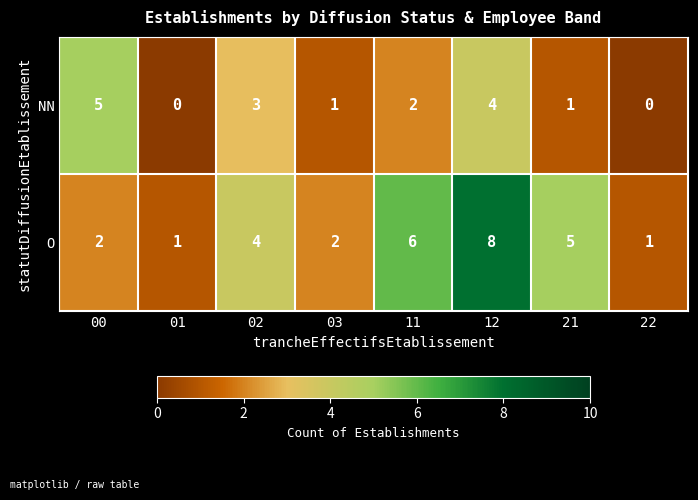

Which label corresponds to the largest value in the chart?

12